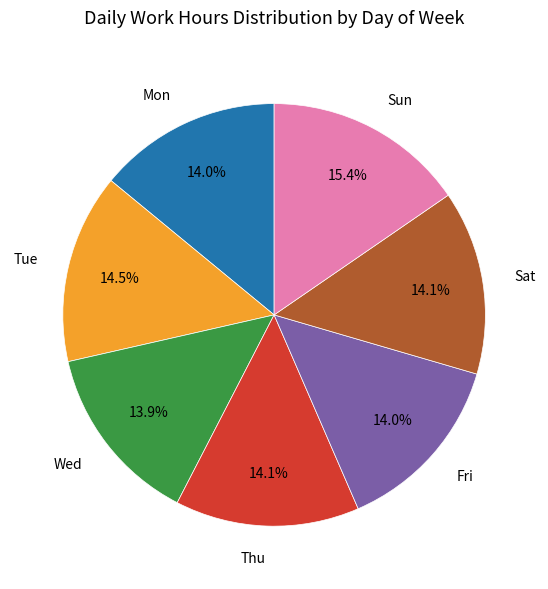

Is there any slice that represents more than half of the pie?

No